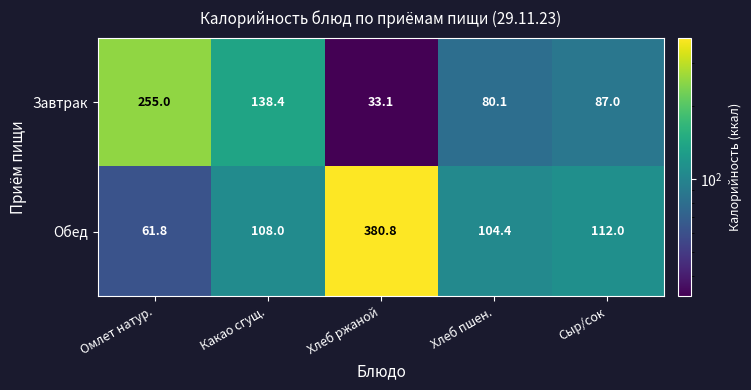

Reading left to right, list all the values displayed in this chart.

Завтрак: Омлет натур.=255.0	Какао сгущ.=138.4	Хлеб ржаной=33.1	Хлеб пшен.=80.1	Сыр/сок=87.0
Обед: Омлет натур.=61.8	Какао сгущ.=108.0	Хлеб ржаной=380.8	Хлеб пшен.=104.4	Сыр/сок=112.0